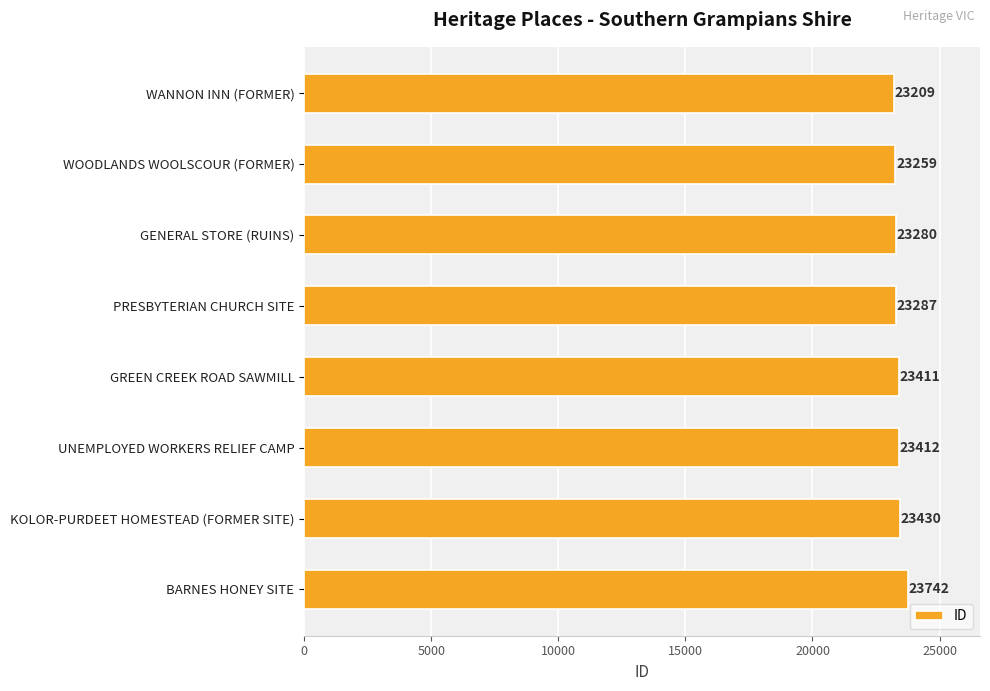

True or false: the data shows 23287 at PRESBYTERIAN CHURCH SITE.

True